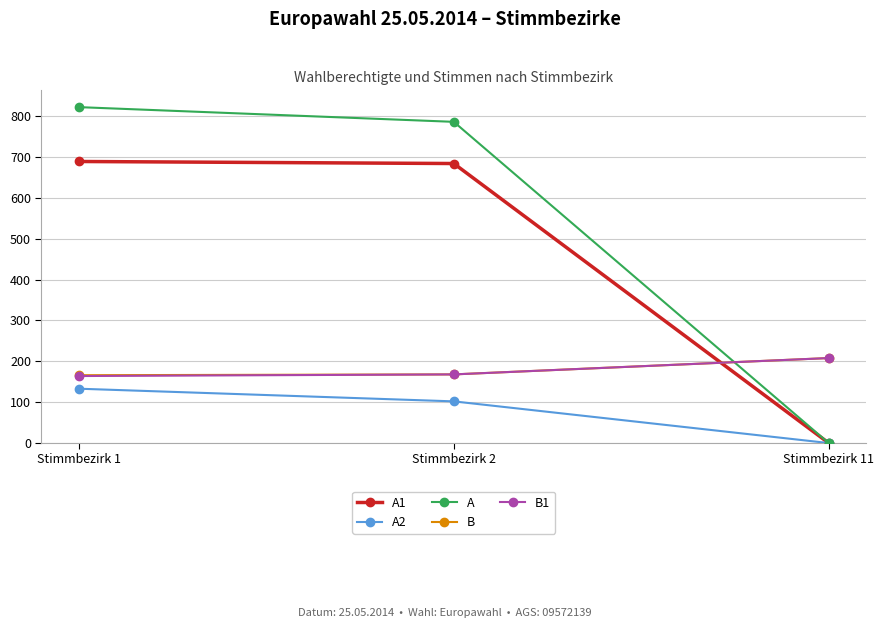

At which label does A2 reach its minimum?

Stimmbezirk 11